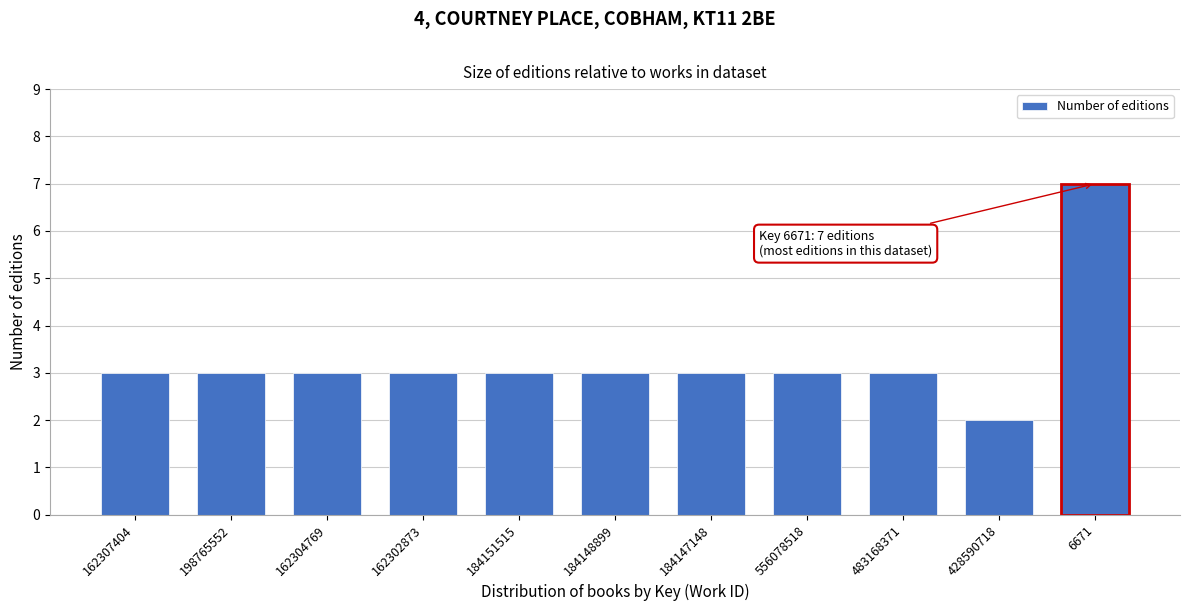

Reading left to right, list all the values displayed in this chart.

3	3	3	3	3	3	3	3	3	2	7